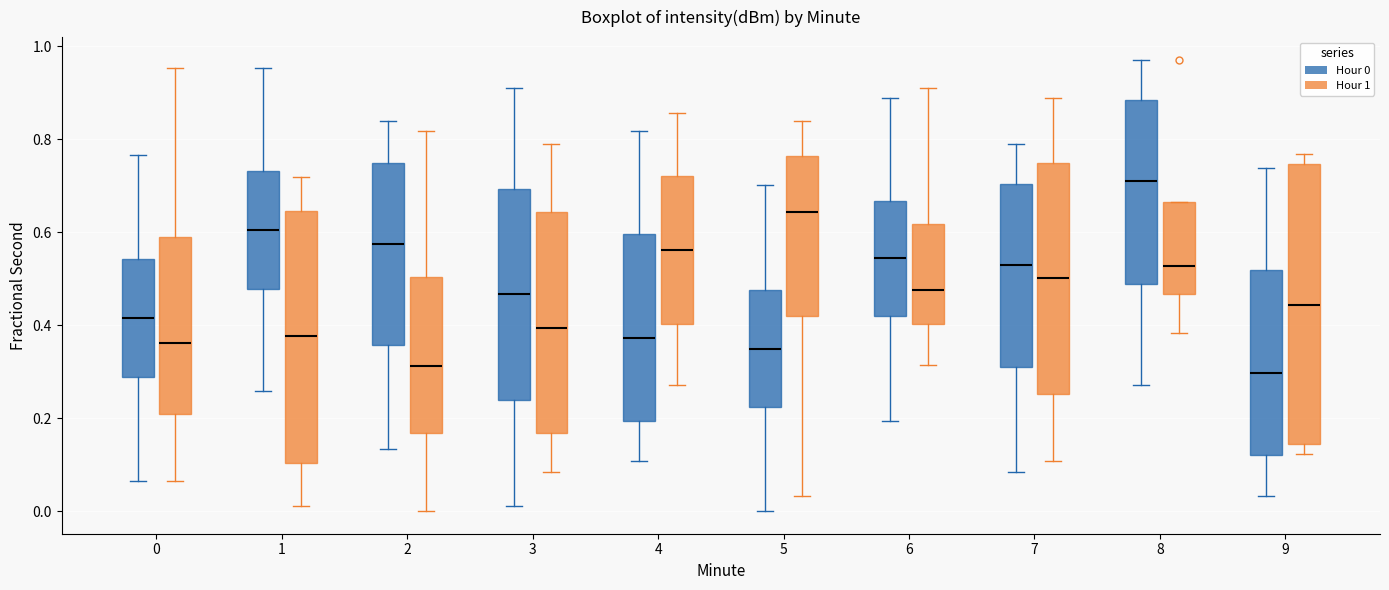

Reading left to right, read every box against the y-axis: the position of its median line, the range the box covers, and the ends of its whiskers. The values are not printed on the chart, so give them approximately, as read against the axis.

0 (Hour 0): median 0.42, box 0.28 to 0.54, whiskers 0.06 to 0.76
0 (Hour 1): median 0.36, box 0.20 to 0.58, whiskers 0.06 to 0.96
1 (Hour 0): median 0.60, box 0.48 to 0.74, whiskers 0.26 to 0.96
1 (Hour 1): median 0.38, box 0.10 to 0.64, whiskers 0.02 to 0.72
2 (Hour 0): median 0.58, box 0.36 to 0.74, whiskers 0.14 to 0.84
2 (Hour 1): median 0.32, box 0.16 to 0.50, whiskers 0.00 to 0.82
3 (Hour 0): median 0.46, box 0.24 to 0.70, whiskers 0.02 to 0.92
3 (Hour 1): median 0.40, box 0.16 to 0.64, whiskers 0.08 to 0.78
4 (Hour 0): median 0.38, box 0.20 to 0.60, whiskers 0.10 to 0.82
4 (Hour 1): median 0.56, box 0.40 to 0.72, whiskers 0.28 to 0.86
5 (Hour 0): median 0.36, box 0.22 to 0.48, whiskers 0.00 to 0.70
5 (Hour 1): median 0.64, box 0.42 to 0.76, whiskers 0.04 to 0.84
6 (Hour 0): median 0.54, box 0.42 to 0.66, whiskers 0.20 to 0.88
6 (Hour 1): median 0.48, box 0.40 to 0.62, whiskers 0.32 to 0.92
7 (Hour 0): median 0.52, box 0.30 to 0.70, whiskers 0.08 to 0.78
7 (Hour 1): median 0.50, box 0.26 to 0.74, whiskers 0.10 to 0.88
8 (Hour 0): median 0.70, box 0.48 to 0.88, whiskers 0.28 to 0.98
8 (Hour 1): median 0.52, box 0.46 to 0.66, whiskers 0.38 to 0.66
9 (Hour 0): median 0.30, box 0.12 to 0.52, whiskers 0.04 to 0.74
9 (Hour 1): median 0.44, box 0.14 to 0.74, whiskers 0.12 to 0.76